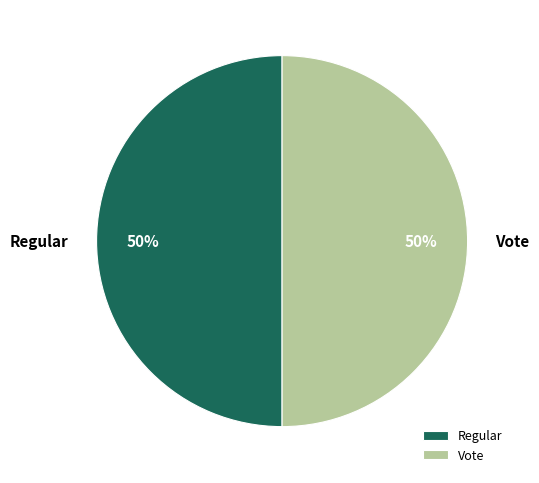

Approximately how many times larger is the value at Regular compared to Vote?

1.0